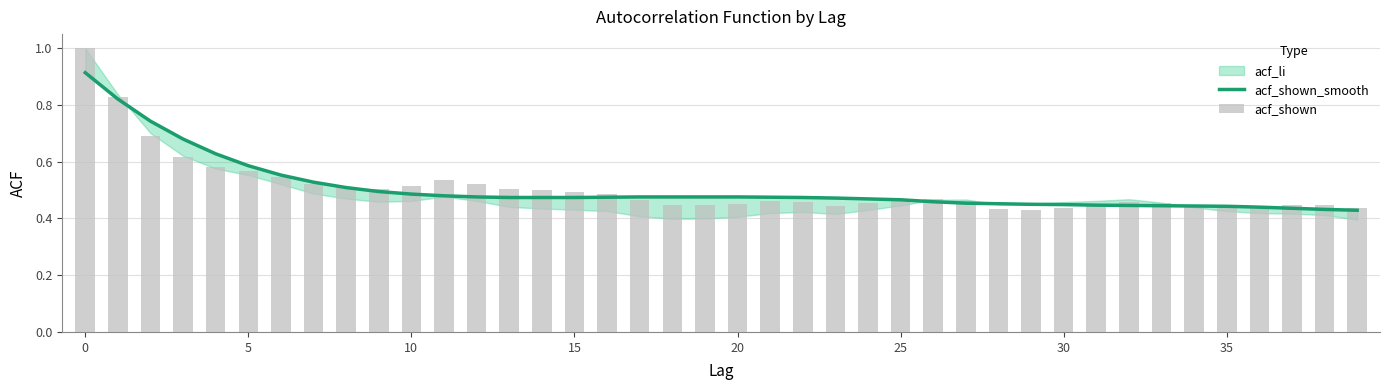

Which has a higher value, 23 or 38?

23